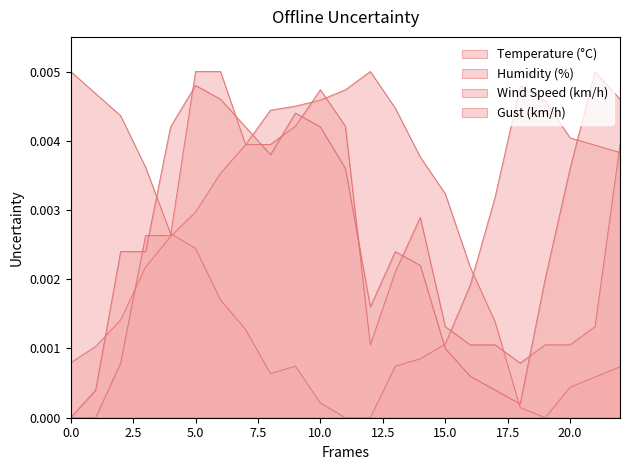

Which series has the largest range (max minus min)?

Humidity (%)